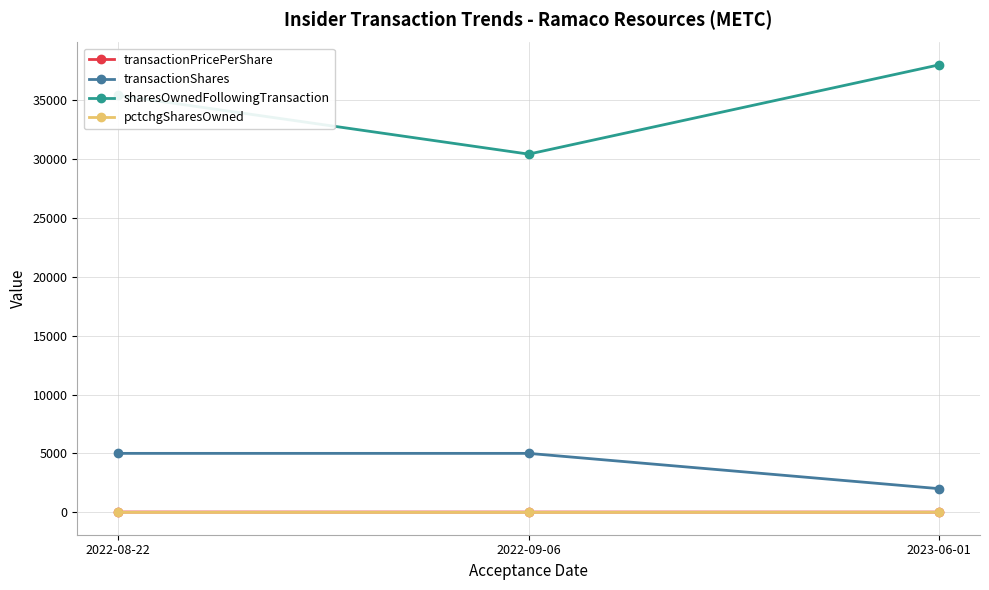

What is the maximum value for pctchgSharesOwned?

-5.0